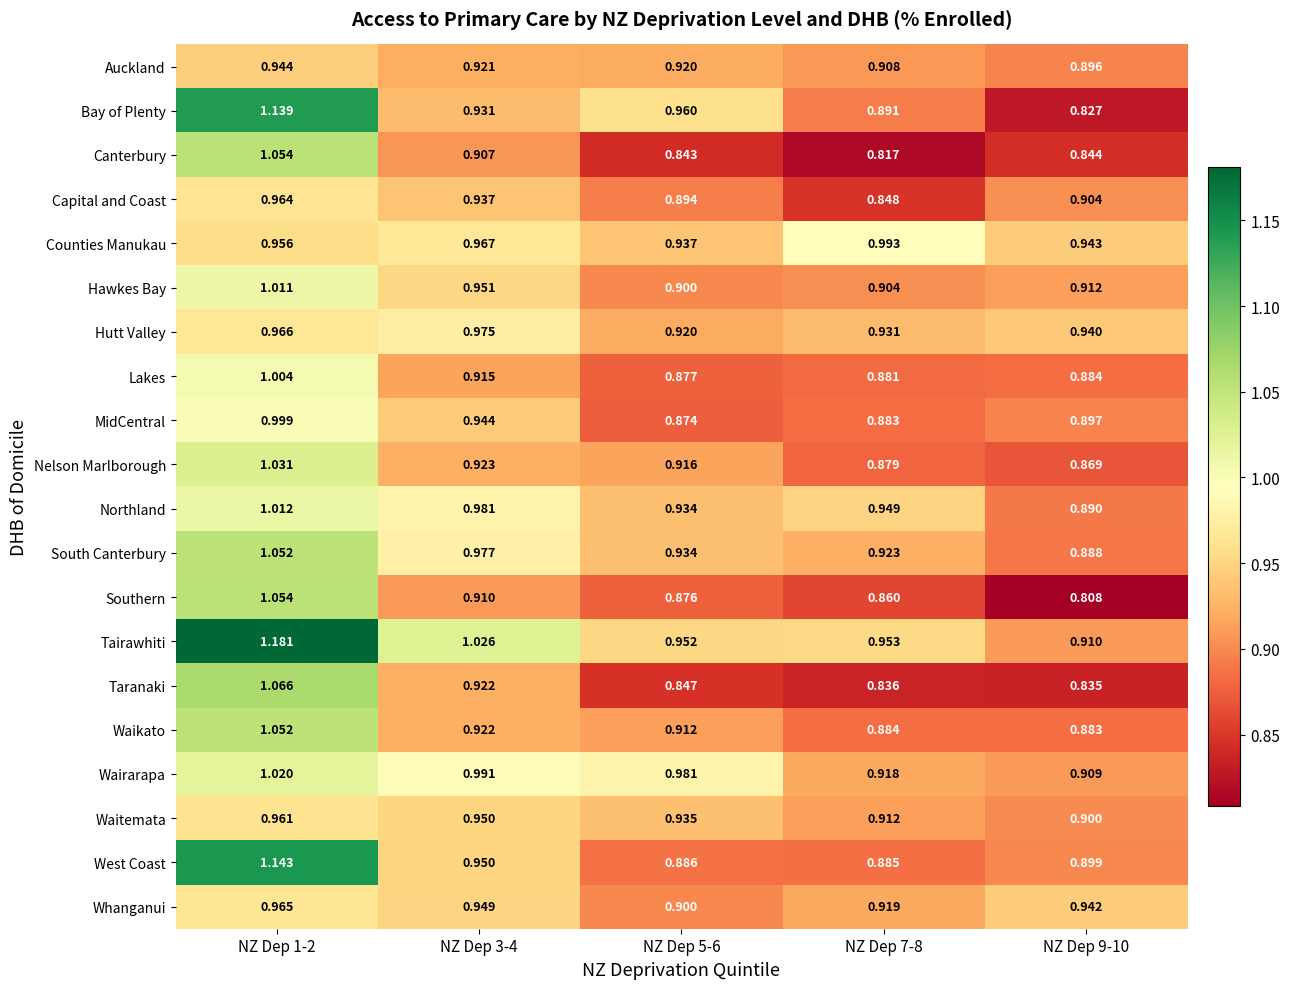

At which category is the sum across all series the highest?

NZ Dep 1-2